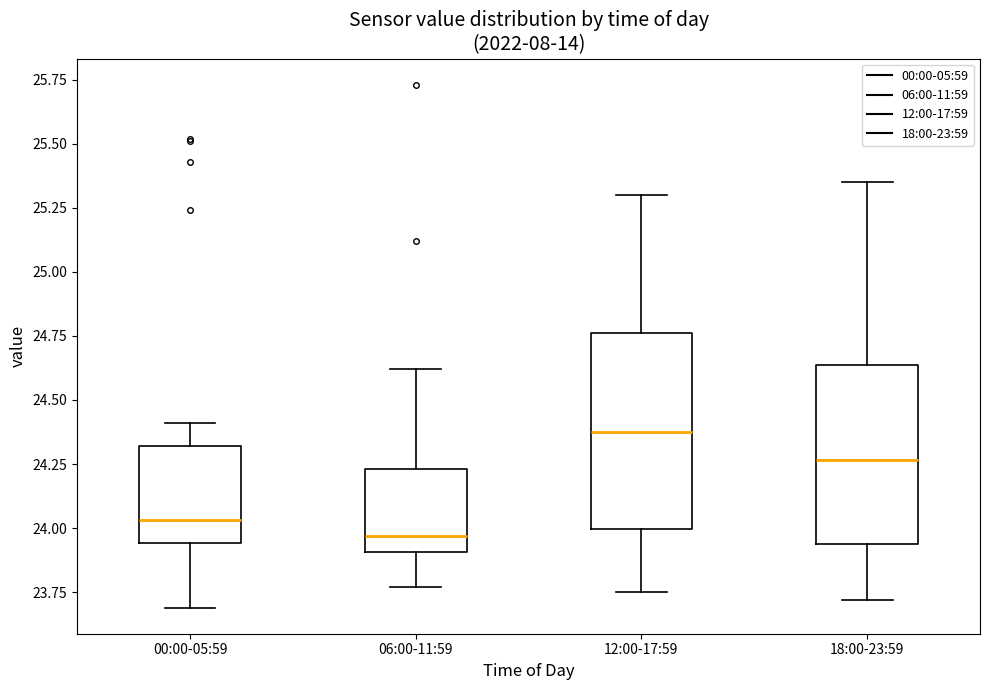

Which box has the highest median line?

12:00-17:59